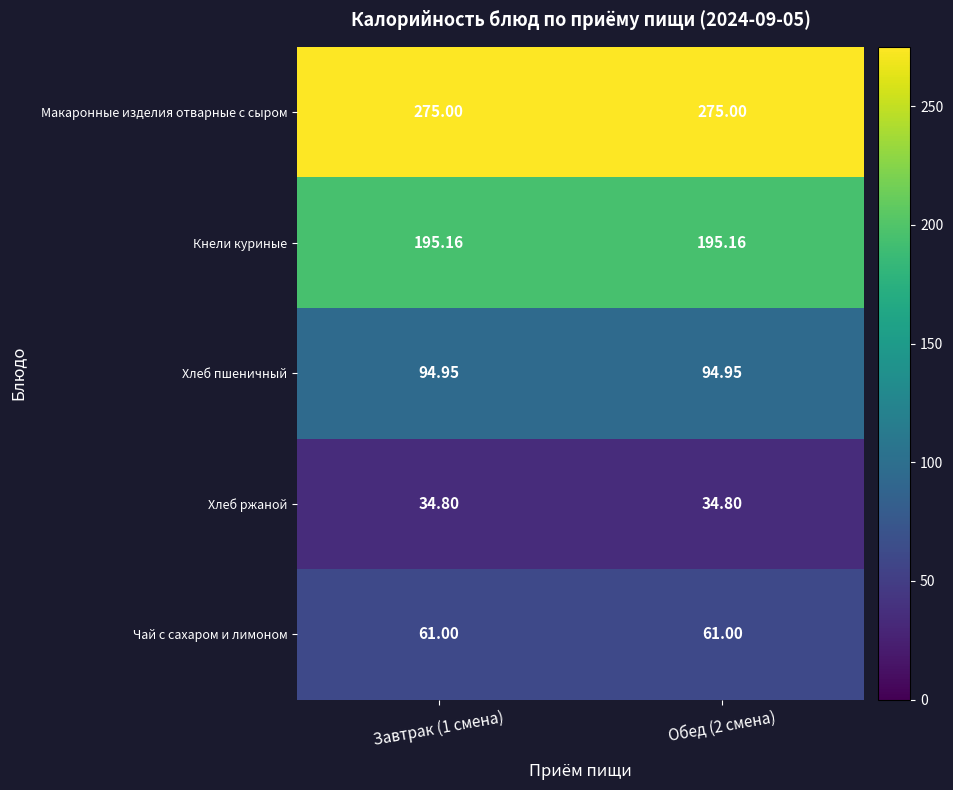

Rank the series by their maximum value, from lowest to highest.

Хлеб ржаной, Чай с сахаром и лимоном, Хлеб пшеничный, Кнели куриные, Макаронные изделия отварные с сыром